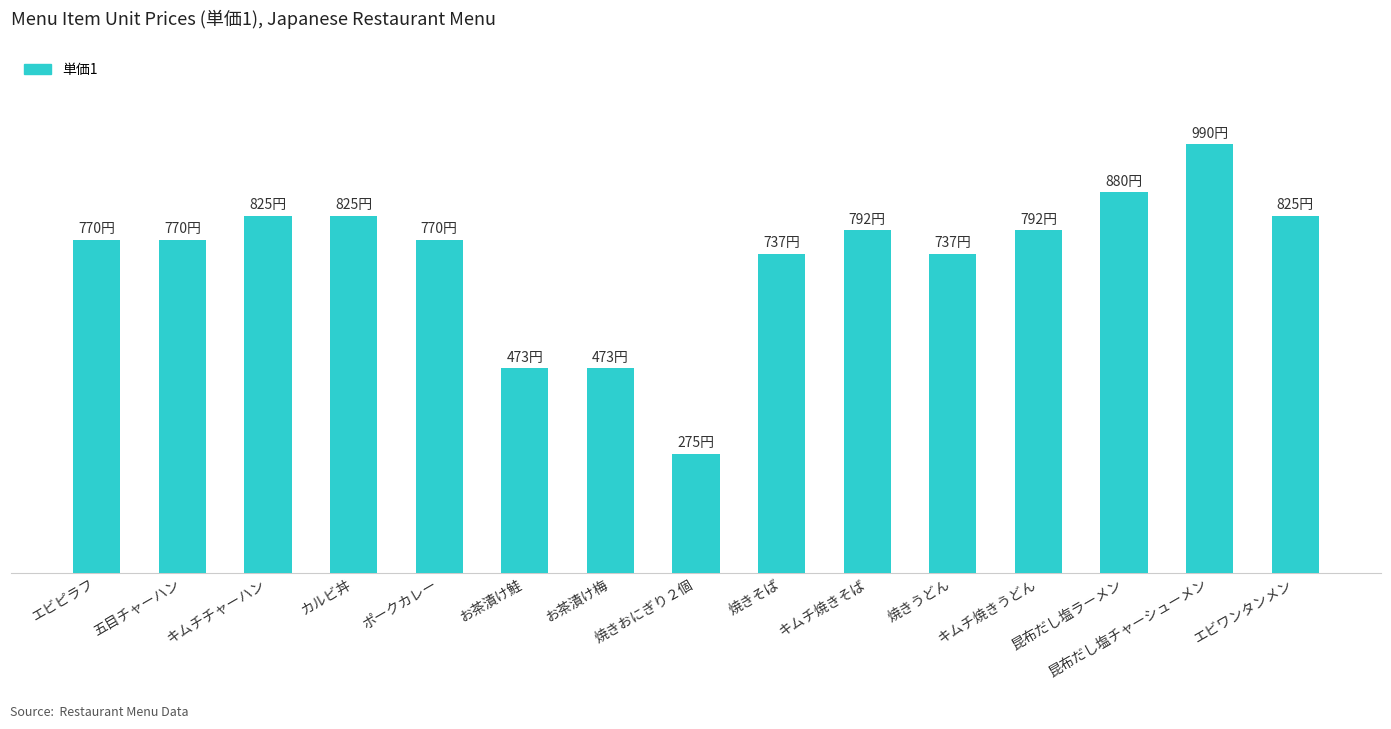

Are the bars horizontal?

No